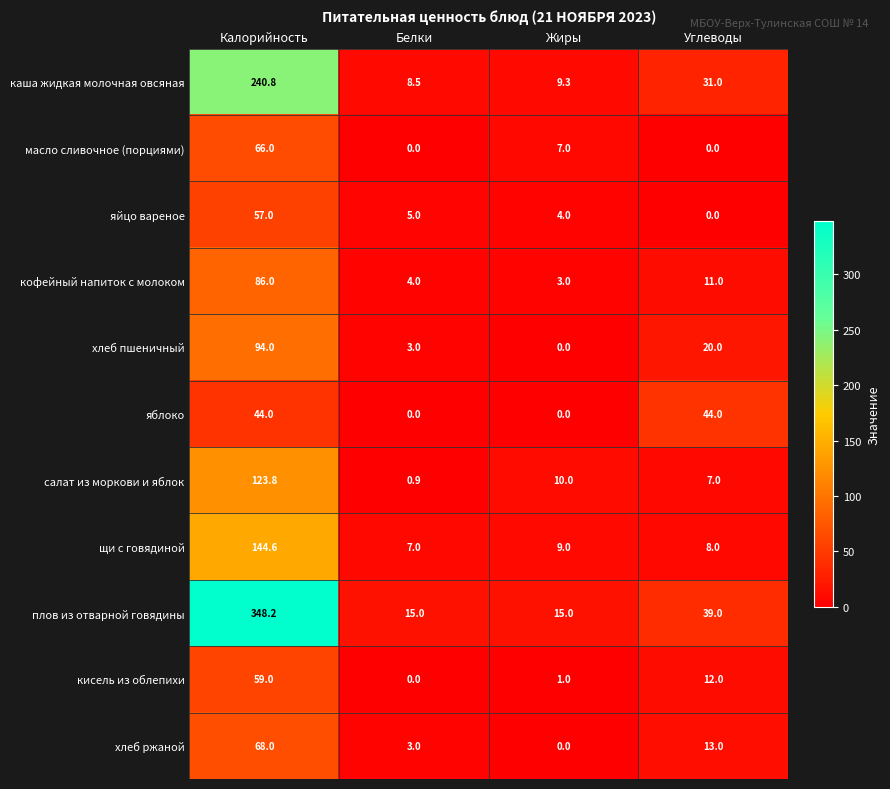

What is the sum of all плов из отварной говядины values?

417.2